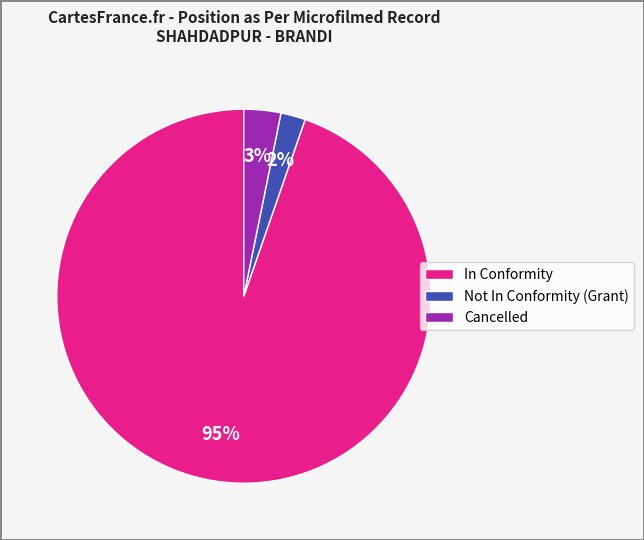

To the nearest percent, what is the average slice percentage?

33%